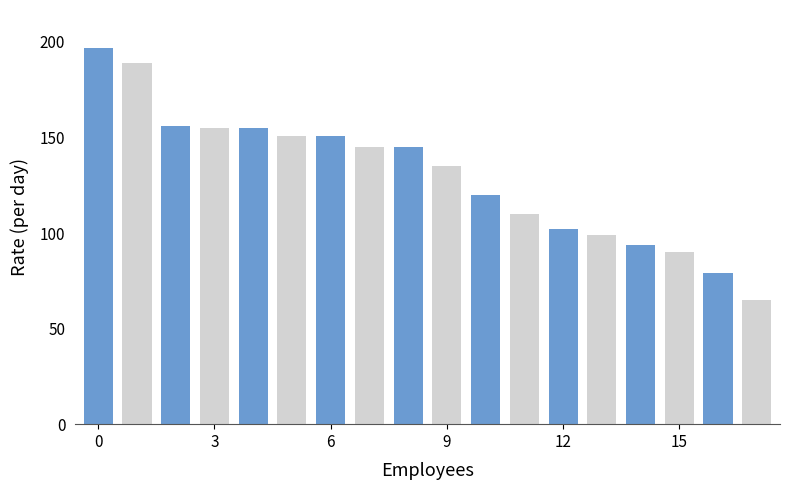

What is the average value?

130